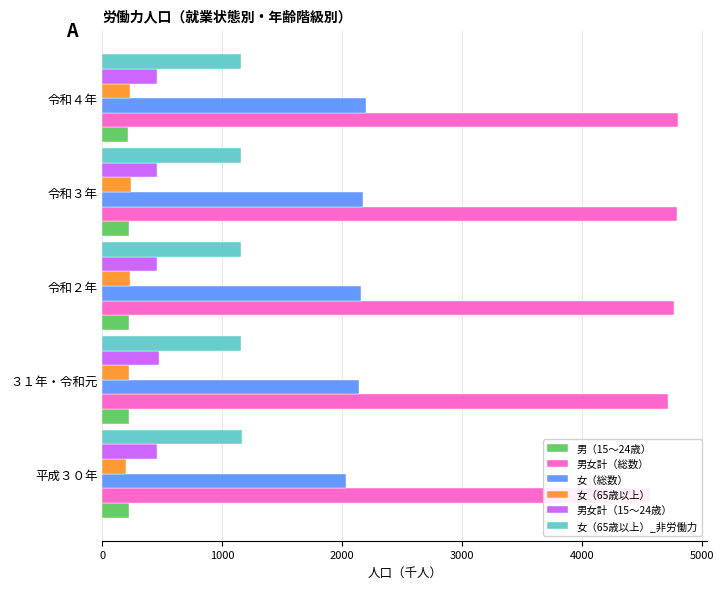

Rank the series by their maximum value, from highest to lowest.

男女計（総数）, 女（総数）, 女（65歳以上）_非労働力, 男女計（15～24歳）, 女（65歳以上）, 男（15～24歳）